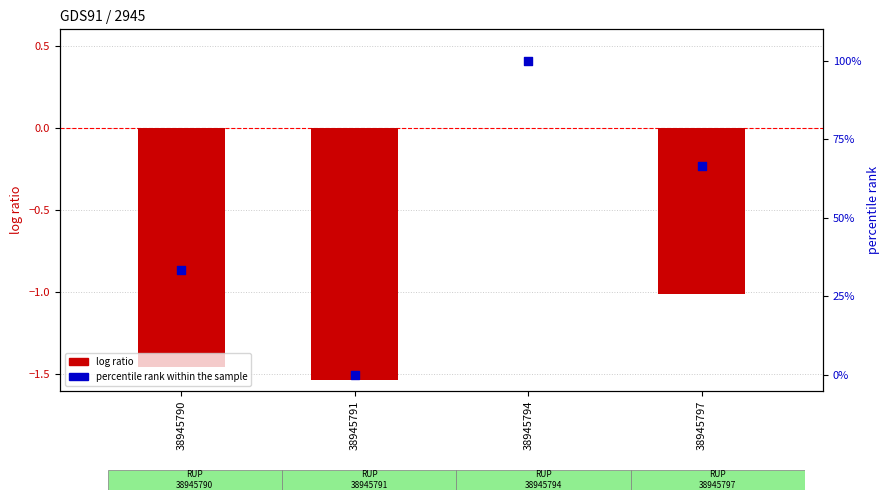

Which series has the largest Y range (max minus min)?

percentile rank within the sample